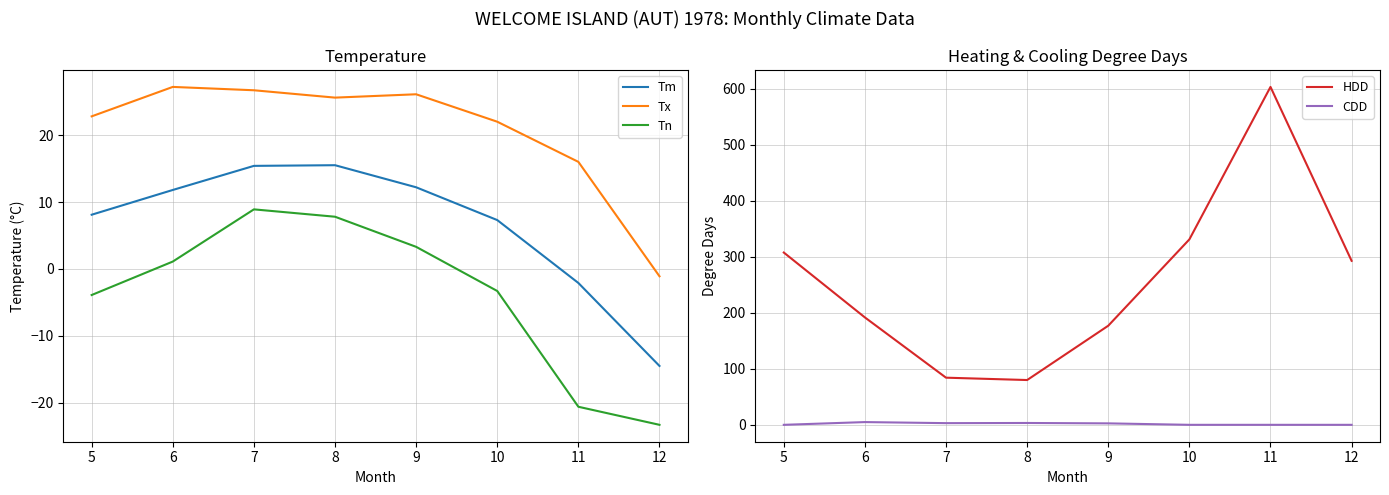

What are all the series names shown in the legend?

Tm, Tx, Tn, HDD, CDD